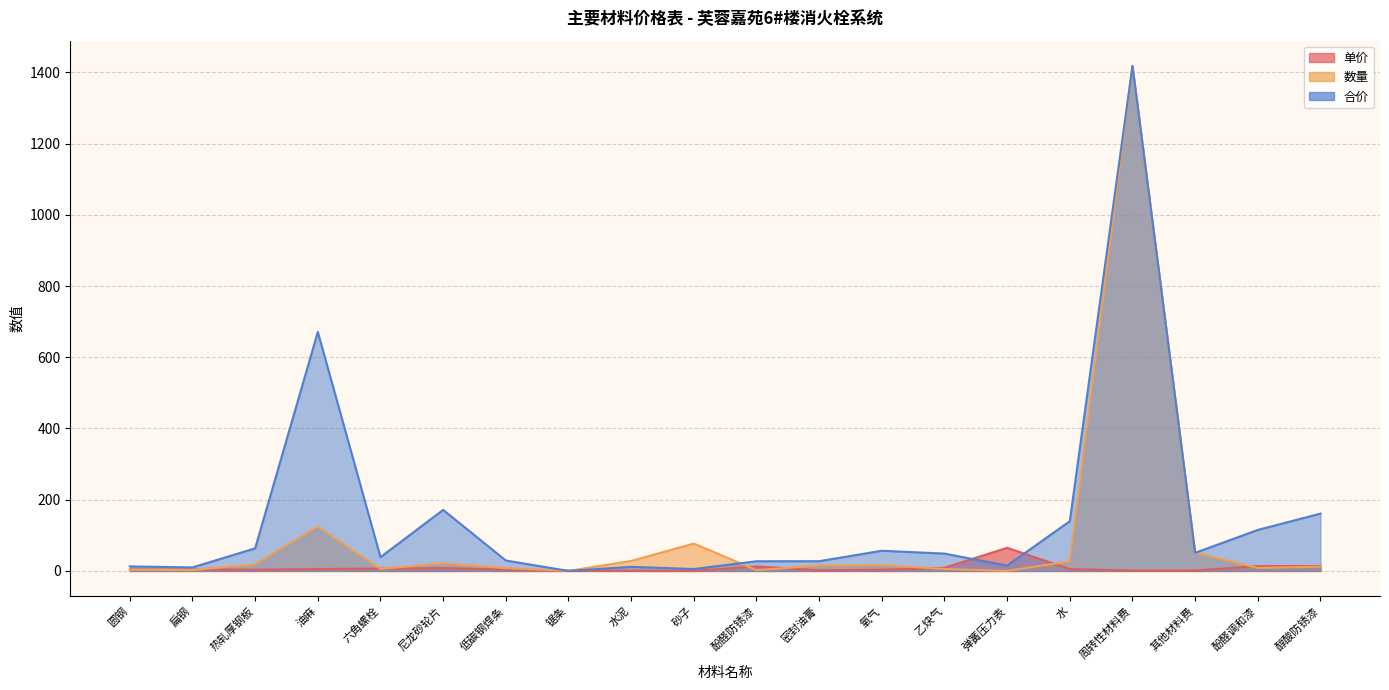

How many lines are shown in the chart?

3